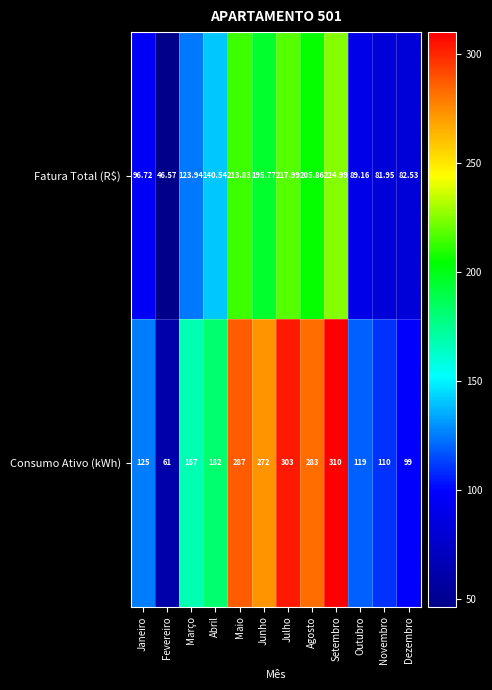

Between Novembro and Dezembro, which series saw the biggest shift?

Consumo Ativo (kWh)